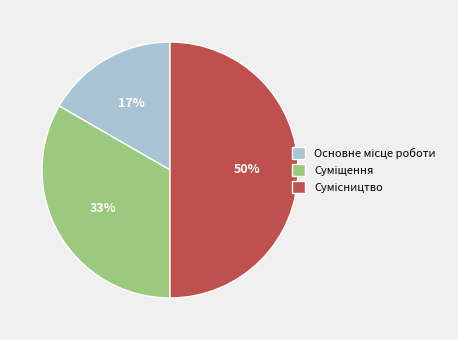

To the nearest percent, what is the difference between the largest and smallest slice percentages?

33%